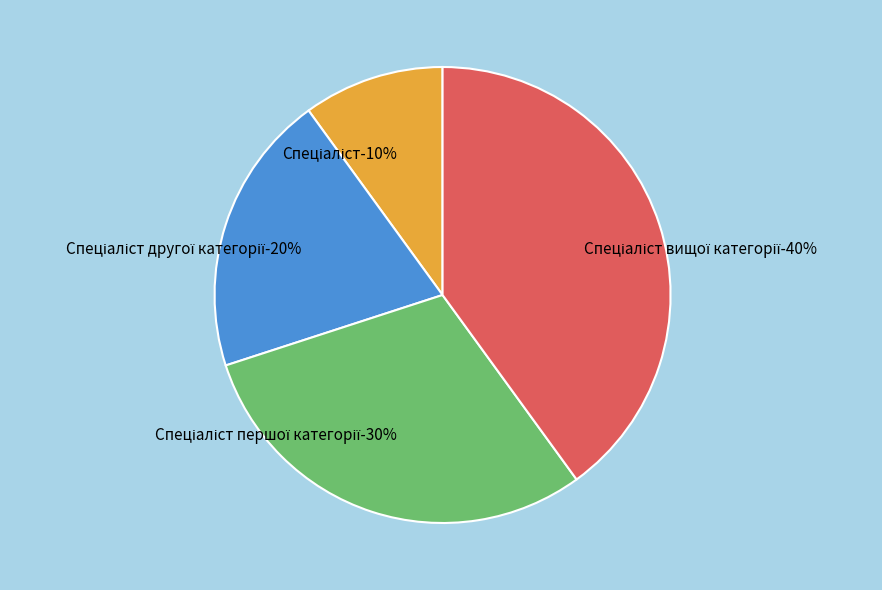

What is the ratio of the value at Спеціаліст першої категорії to the value at Спеціаліст другої категорії?

1.5